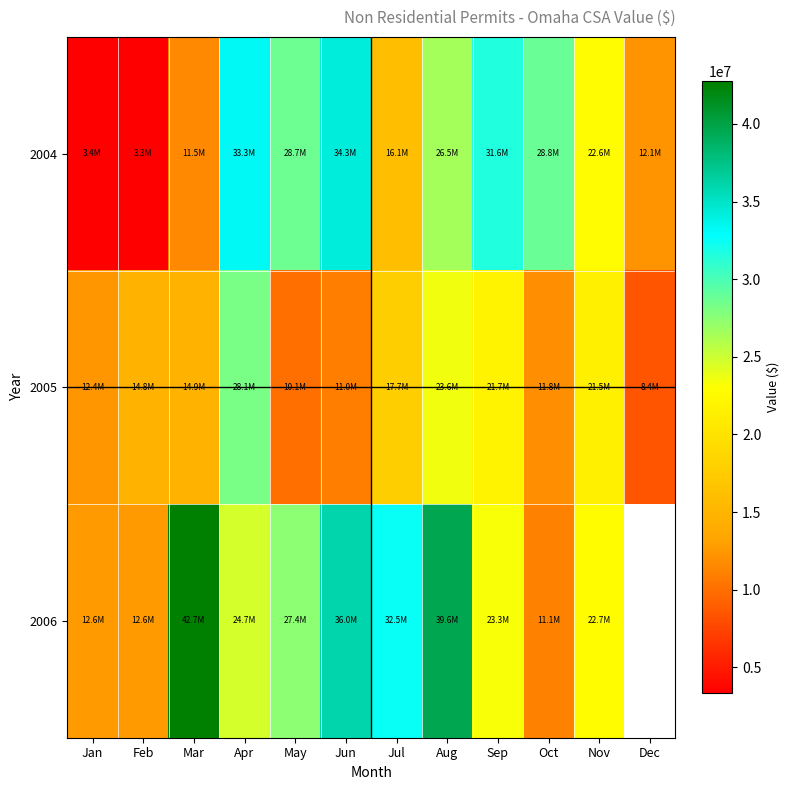

What is the minimum value for 2005?

8422018.0